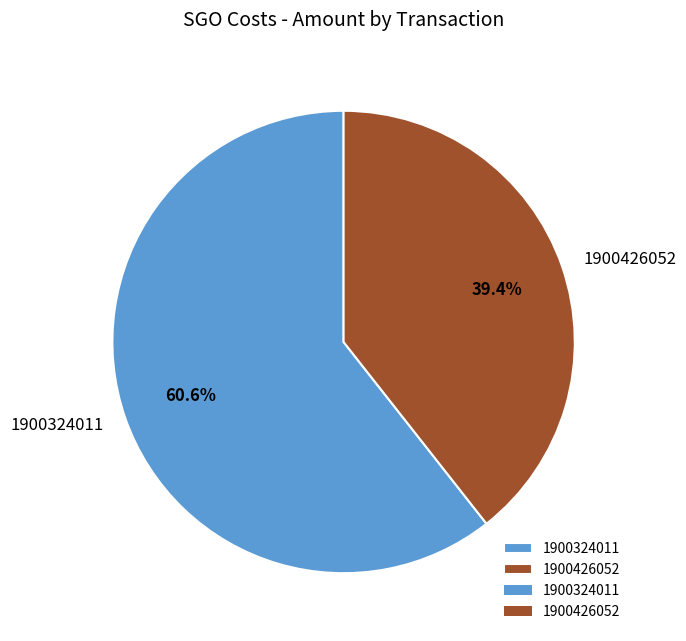

How many slices are in this pie chart?

2